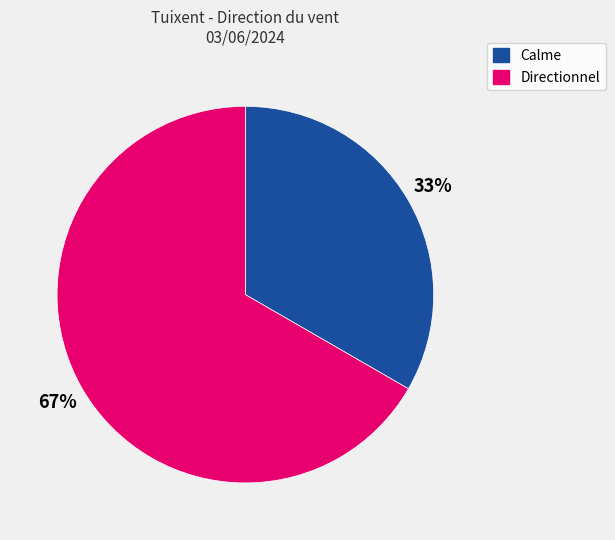

Is there a majority slice in this chart?

Yes